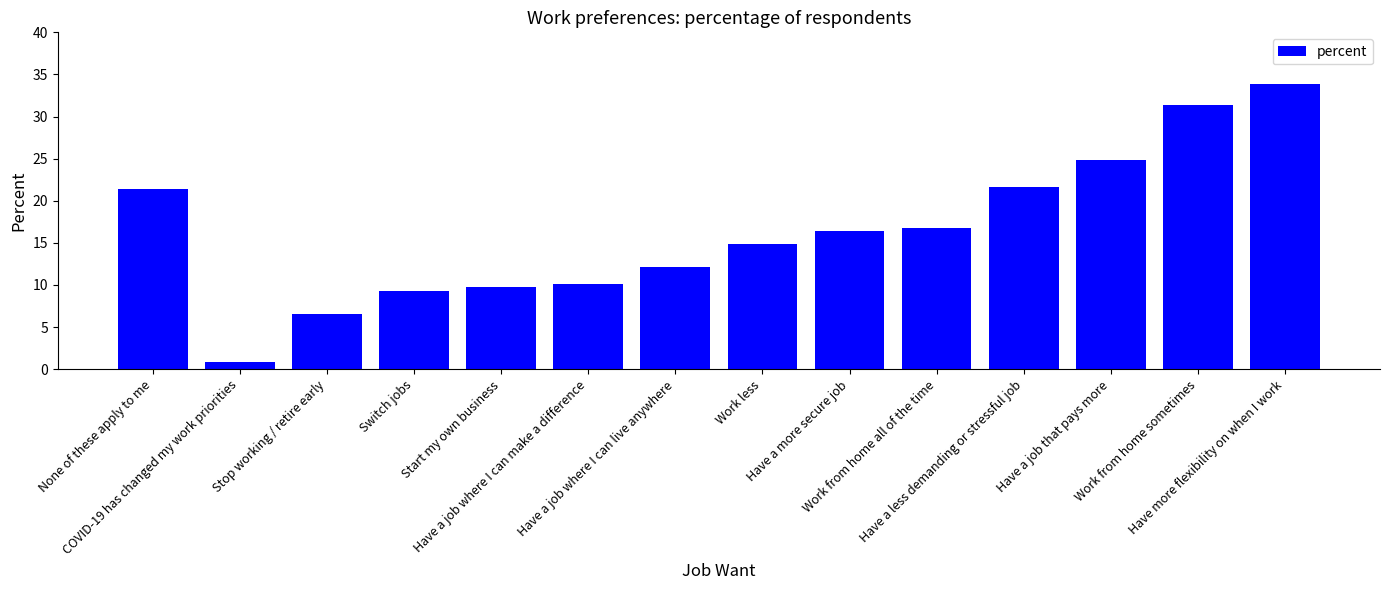

What is the average value?

16.4